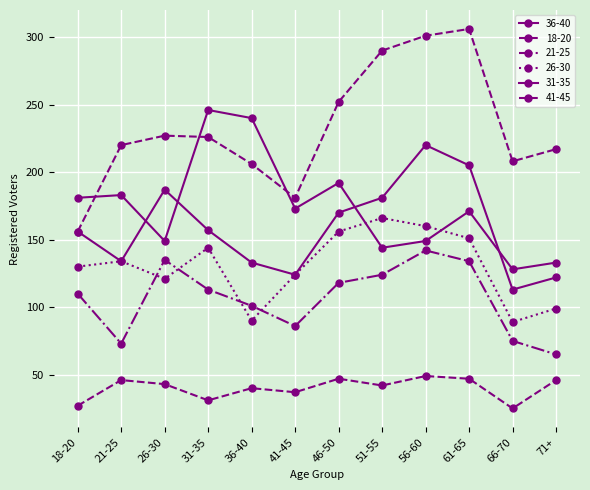

True or false: 41-45 has more than 1 points higher than both neighbors.

True